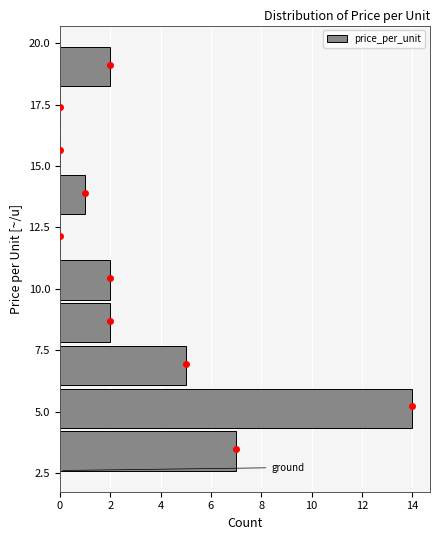

Around what value on the y-axis is the longest bar? Give the approximate position of its centre, as read against the axis.

5.0